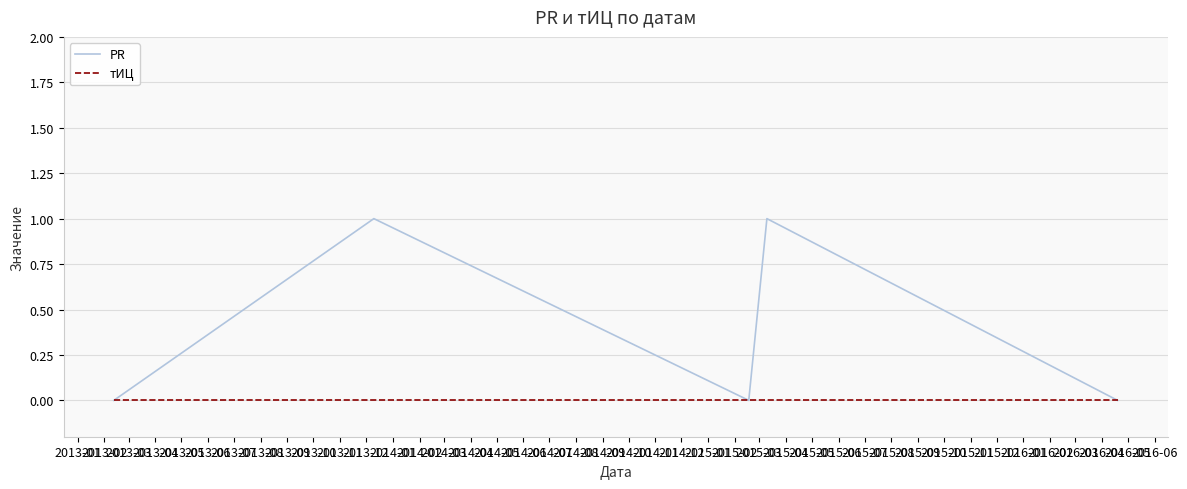

Does the chart have visible grid lines?

Yes